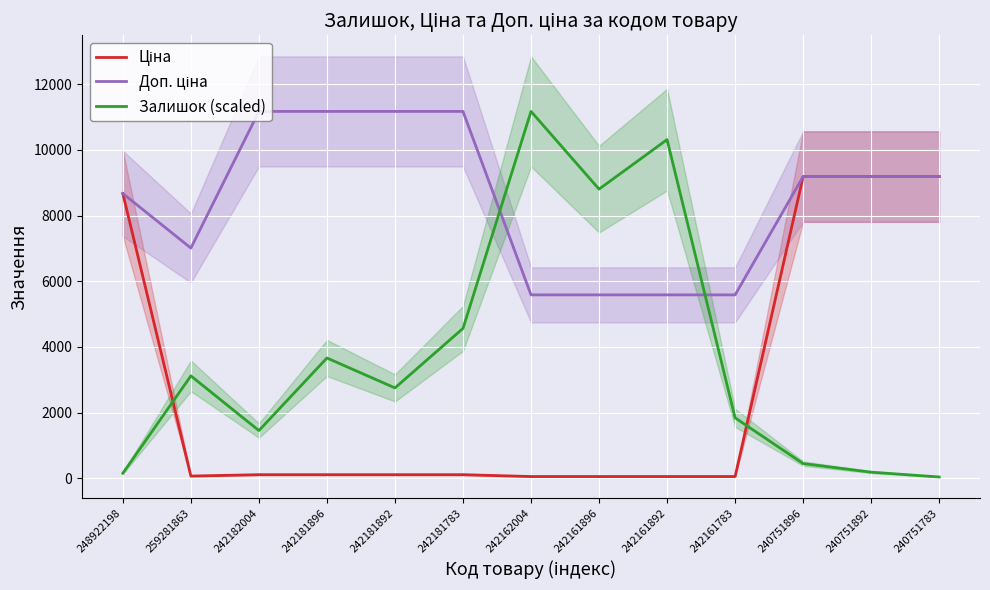

What is the difference between the highest and lowest values at 259281863?

6939.9